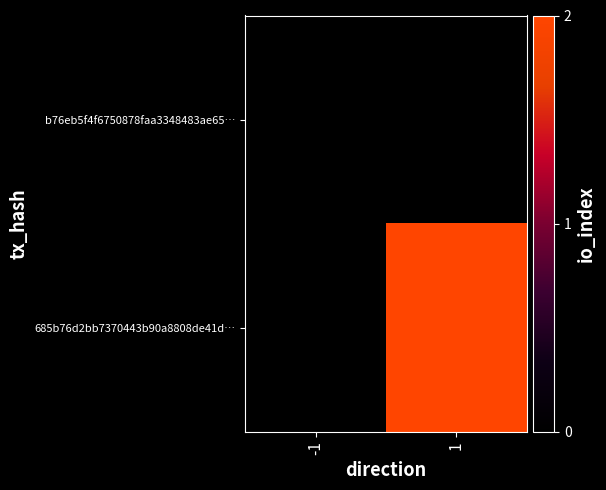

Which series has the largest total across all categories?

685b76d2bb7370443b90a8808de41d…